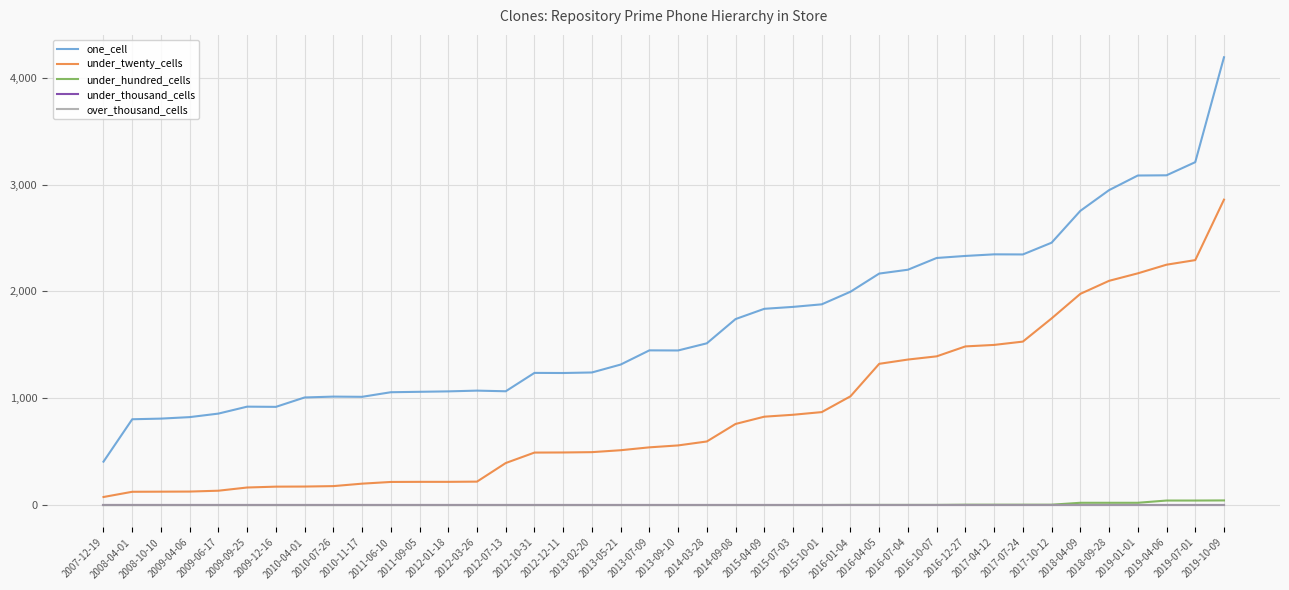

What is the label of the 8th point from the left?

2010-04-01